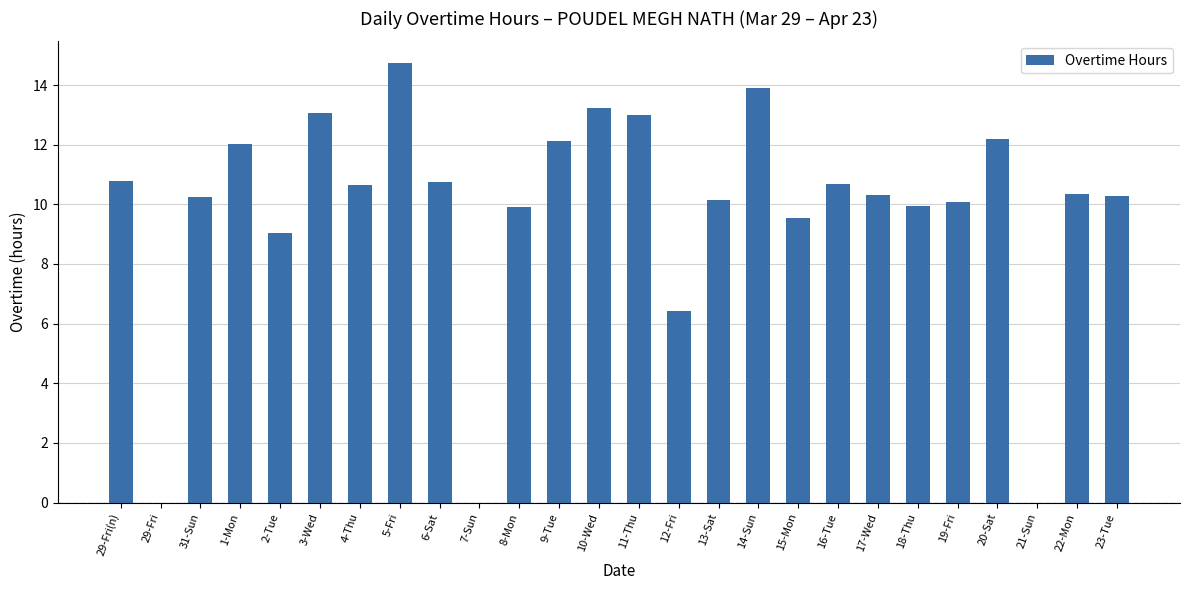

The chart shows a value of 5.4 at 5-Fri. True or false?

False